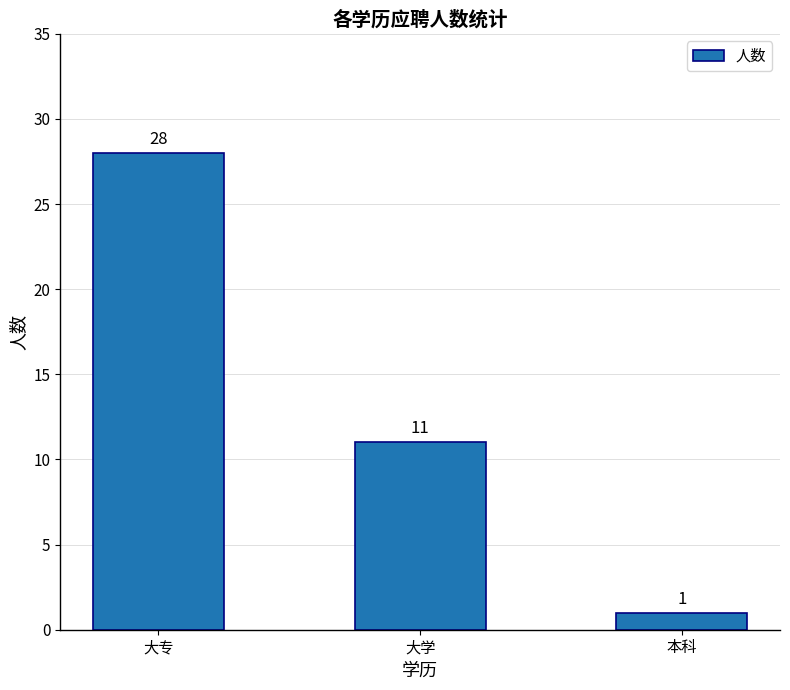

What is the value of the 3rd bar from the left?

1